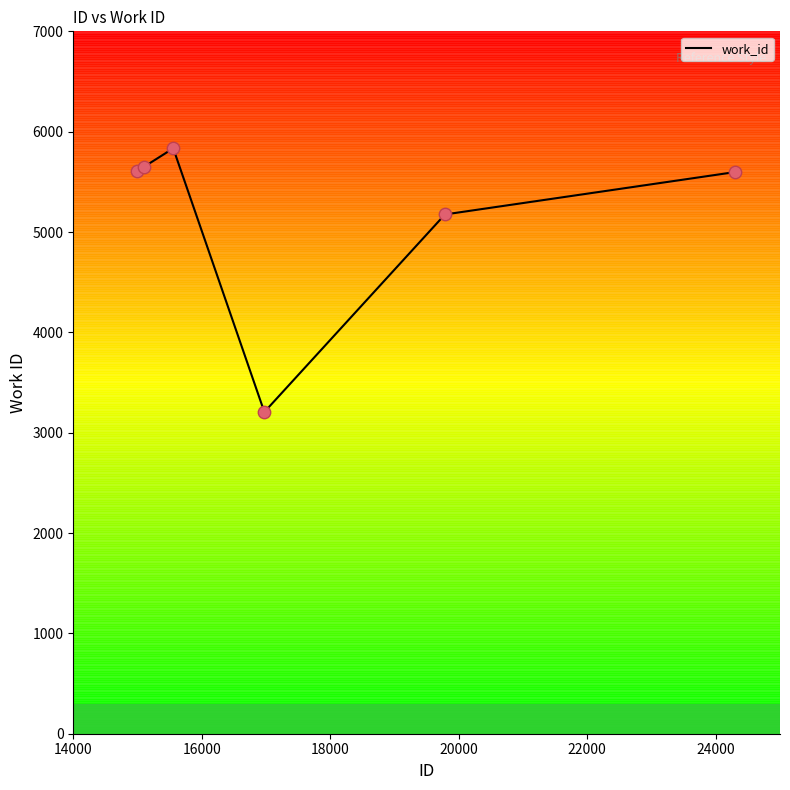

What is the difference between the second highest and second lowest values?

472